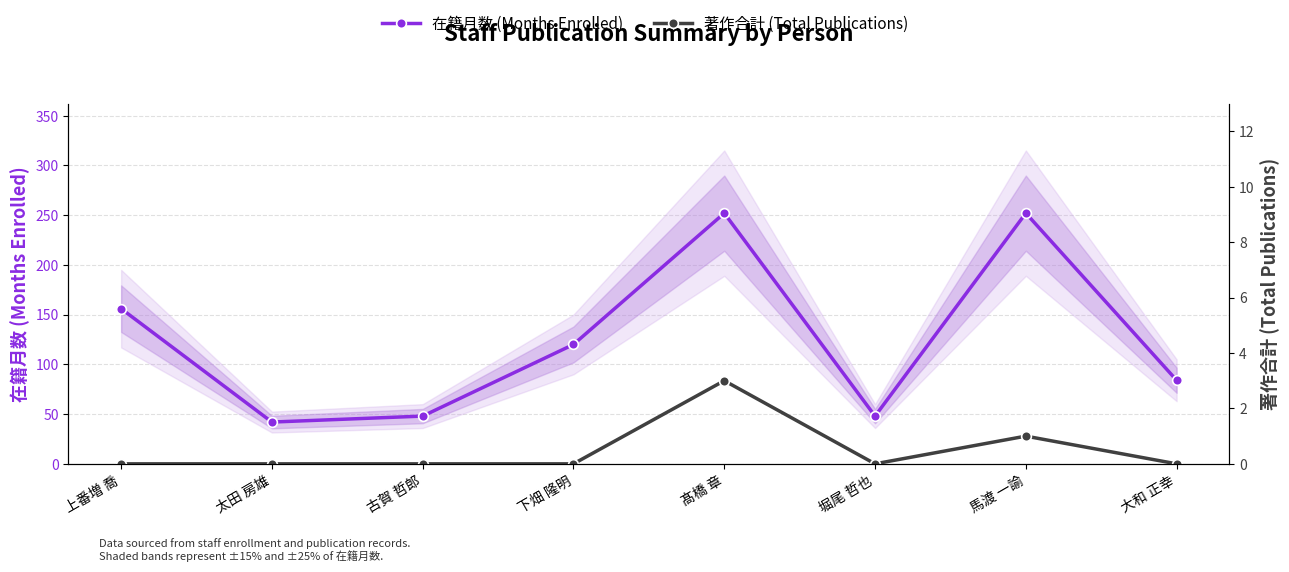

Rank the categories by 在籍月数 (Months Enrolled) value from lowest to highest.

太田 房雄, 古賀 哲郎, 堀尾 哲也, 大和 正幸, 下畑 隆明, 上番増 喬, 髙橋 章, 馬渡 一諭